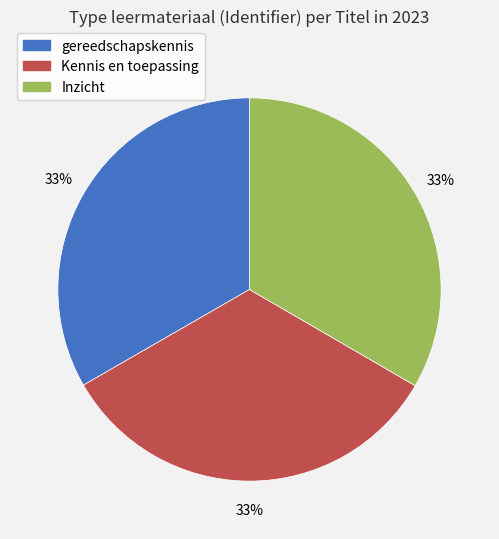

True or false: gereedschapskennis accounts for 21% of the total.

False